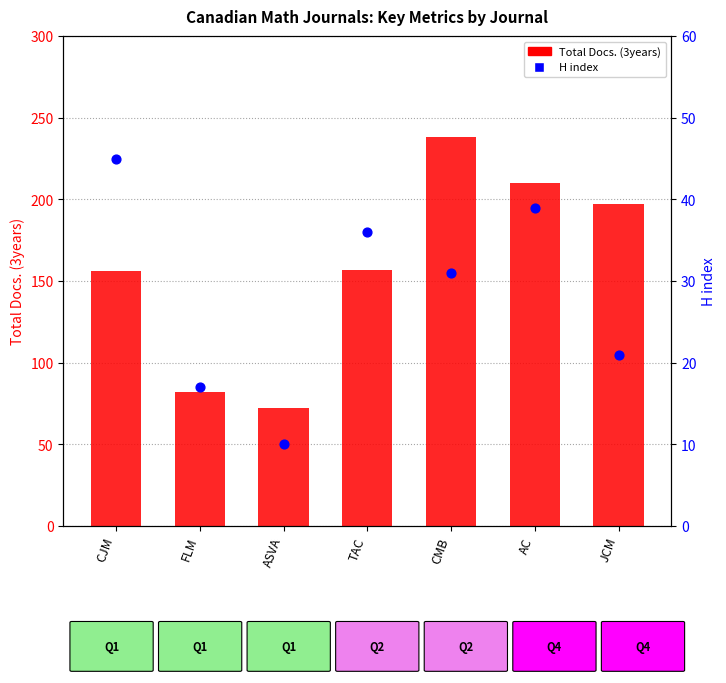

Is the value of Total Docs. (3years) at FLM greater than the value of H index at JCM?

Yes